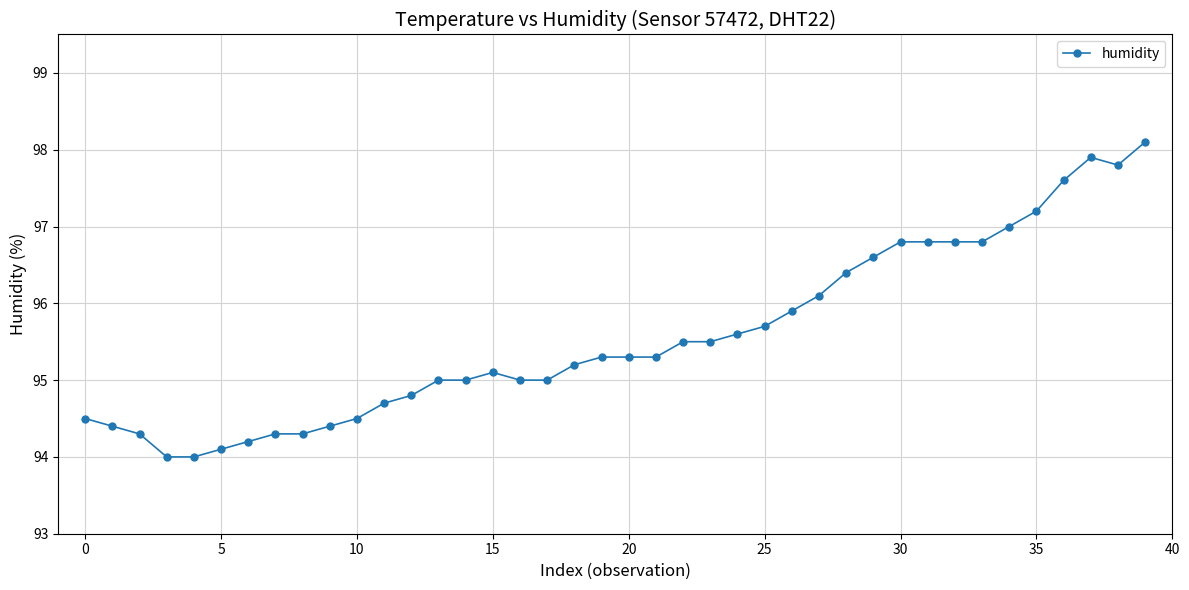

What is the sum of all values?

3822.8